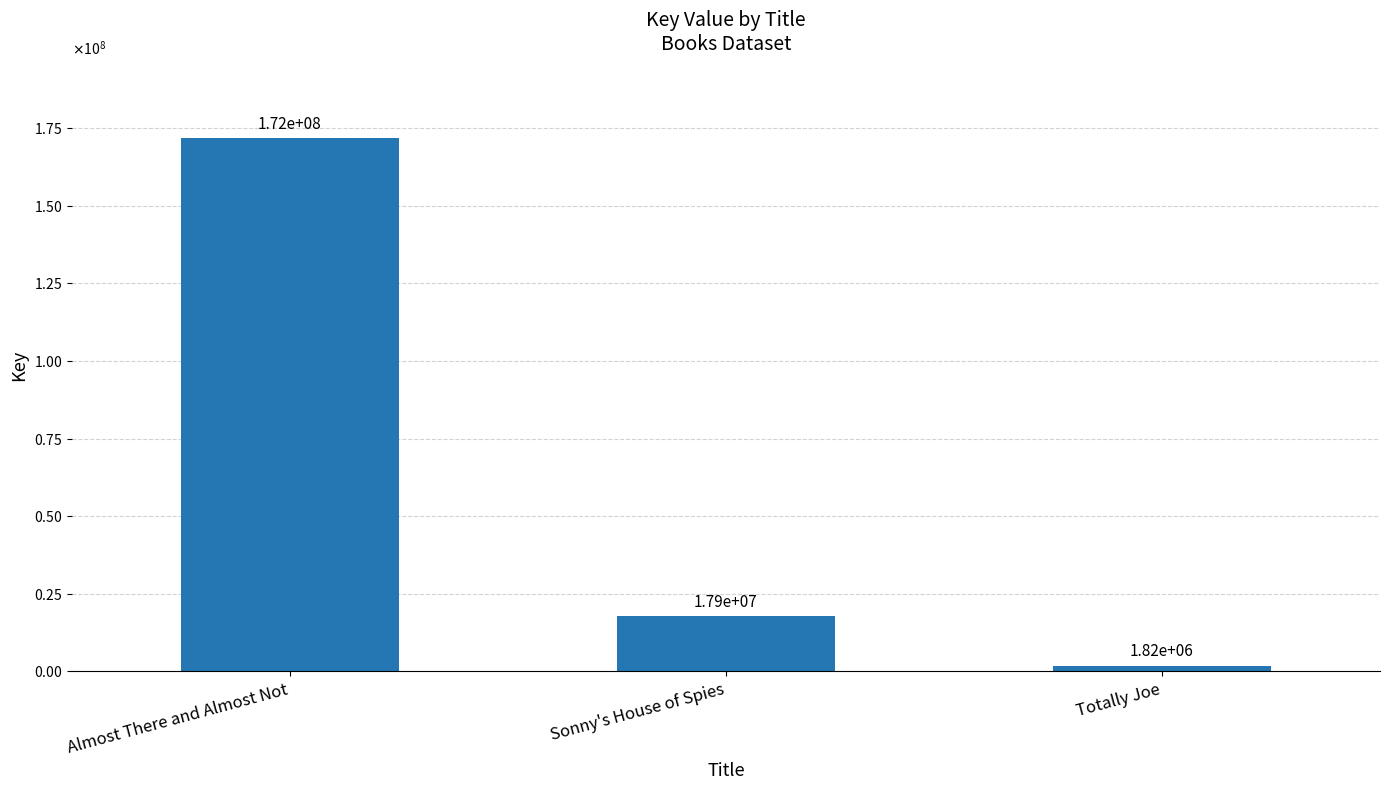

Which label corresponds to the smallest value in the chart?

Totally Joe